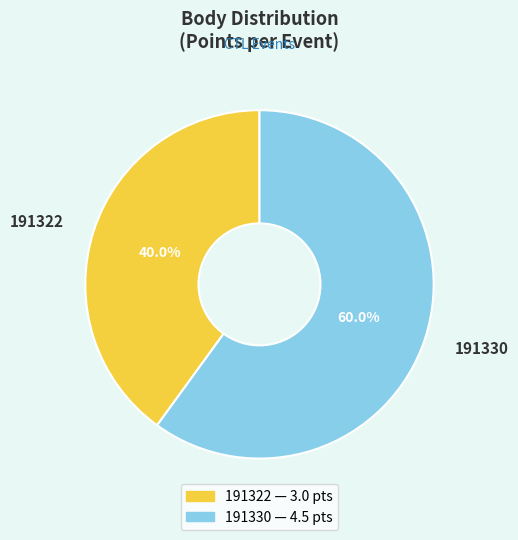

Rank the categories by value from lowest to highest.

191322, 191330